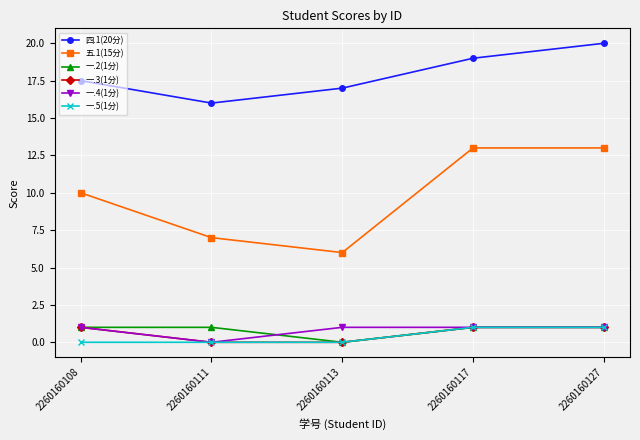

Count the number of data series in this chart.

6